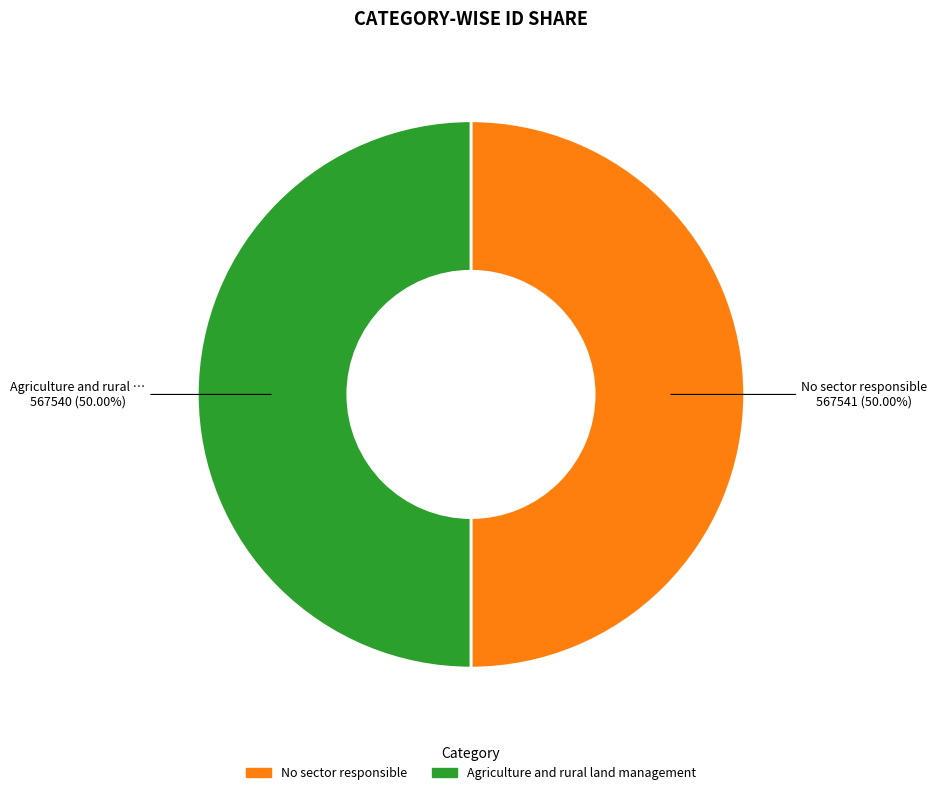

The No sector responsible slice represents 43% of the pie. True or false?

False